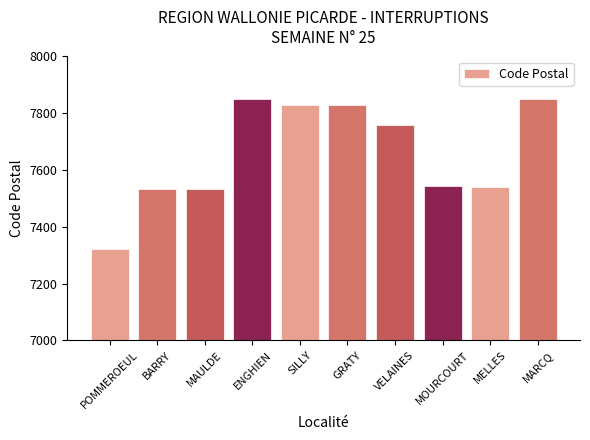

At which label does the data first exceed 7760?

ENGHIEN